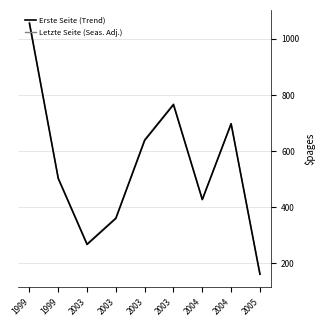

How many lines are shown in the chart?

2